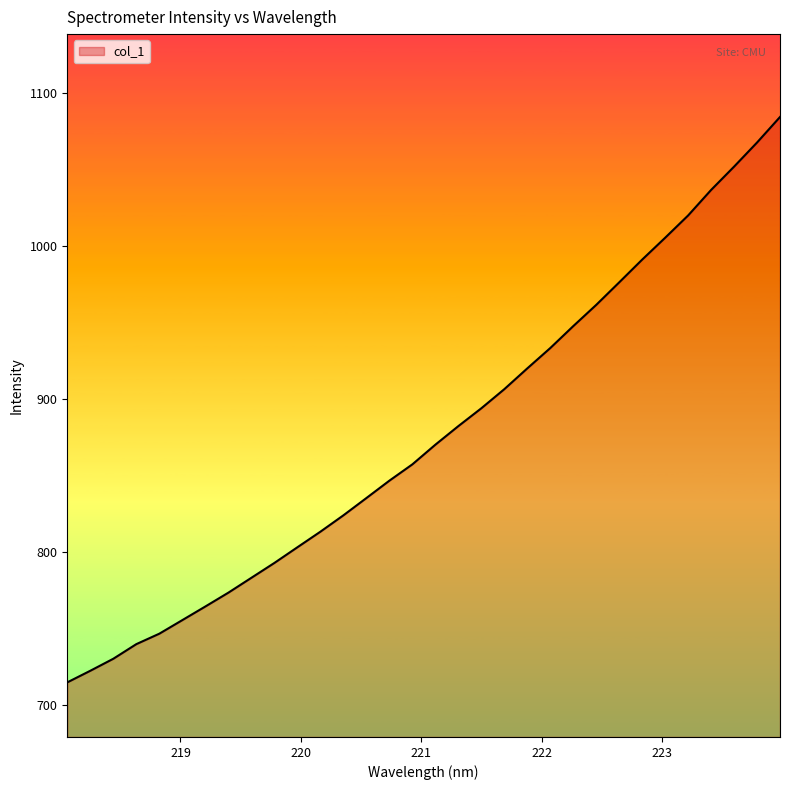

Reading left to right, transcribe all the data shown in this chart.

714.6	722.1	730.0	739.6	746.4	755.3	764.2	773.3	783.0	792.7	803.0	813.2	823.9	835.2	846.5	857.2	870.1	882.2	893.9	906.4	920.0	933.3	947.7	961.6	976.3	991.2	1005.5	1020.1	1036.8	1052.0	1067.8	1084.5